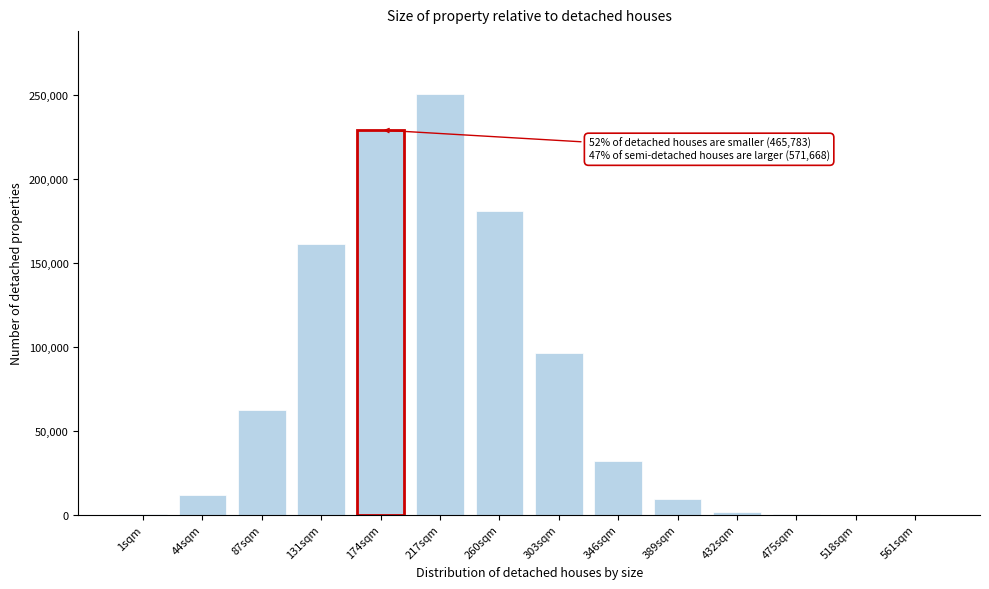

Which has a higher value, 87sqm or 260sqm?

260sqm